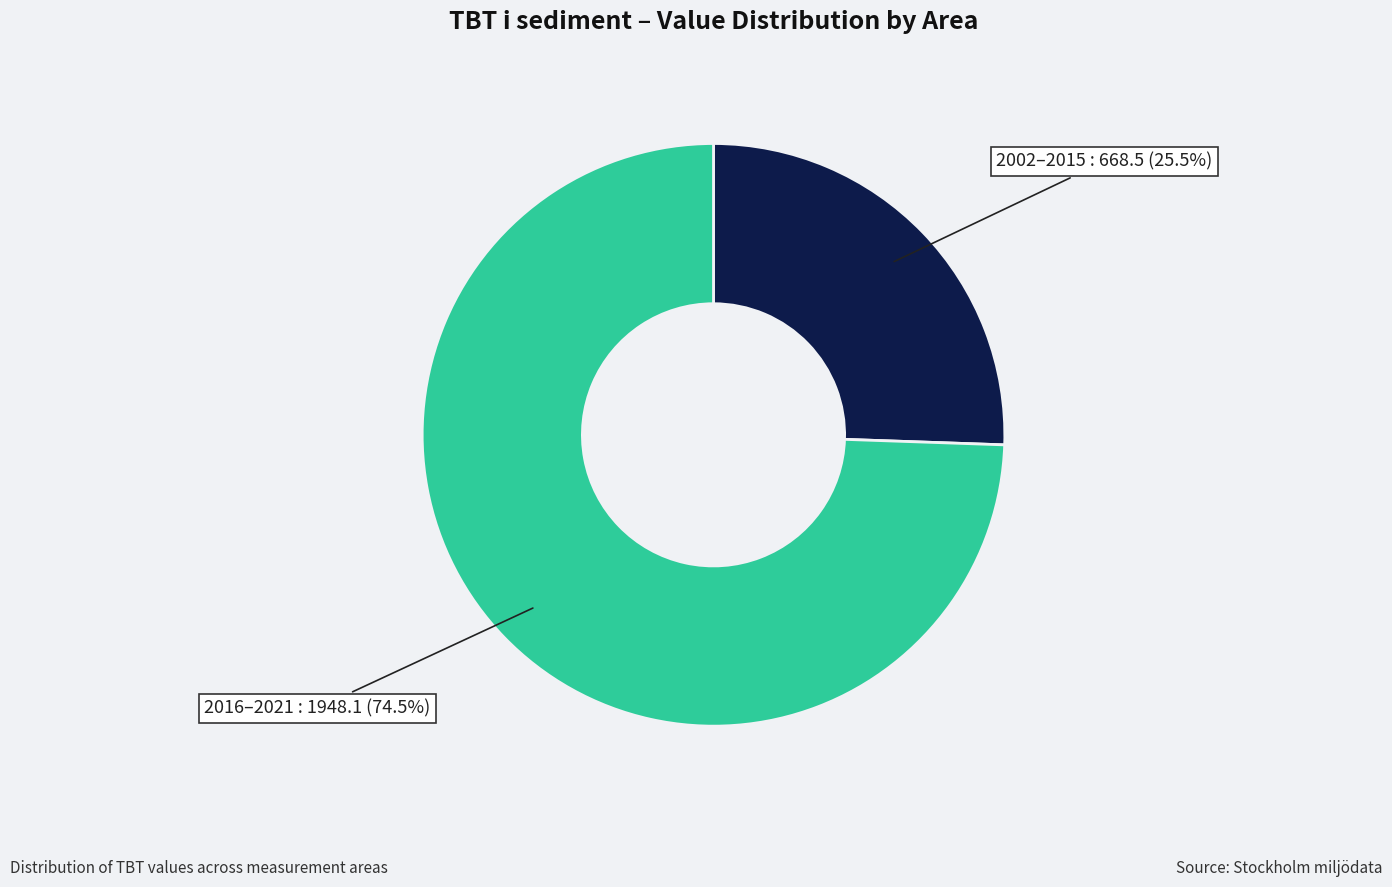

Which has a higher value, 2016–2021 or 2002–2015?

2016–2021